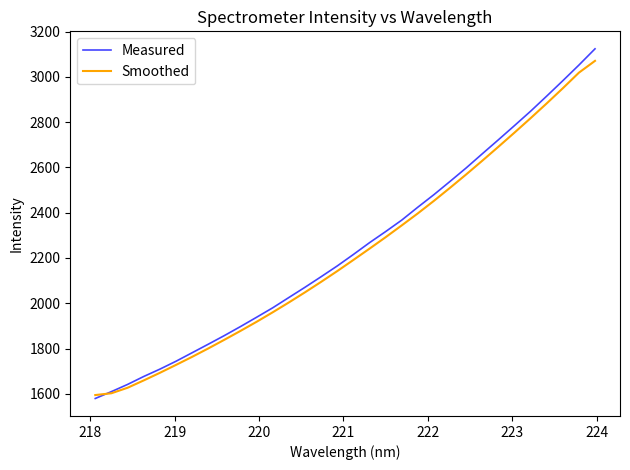

Reading right to left, transcribe all the data shown in this chart.

Measured: 3123.8	3052.0	2982.8	2915.0	2848.2	2784.7	2721.9	2660.1	2597.6	2538.2	2479.7	2424.3	2367.1	2316.4	2267.3	2215.3	2164.7	2117.2	2070.5	2025.3	1979.9	1938.1	1897.0	1857.1	1818.9	1781.2	1743.6	1708.7	1676.3	1641.2	1609.5	1579.2
Smoothed: 3070.6	3018.4	2949.5	2882.7	2817.4	2753.7	2691.1	2629.5	2568.9	2509.9	2452.3	2396.9	2343.8	2291.5	2240.9	2191.1	2141.9	2094.4	2048.2	2003.4	1960.1	1918.0	1877.8	1838.5	1800.2	1763.1	1727.5	1692.5	1659.0	1626.6	1602.3	1594.4